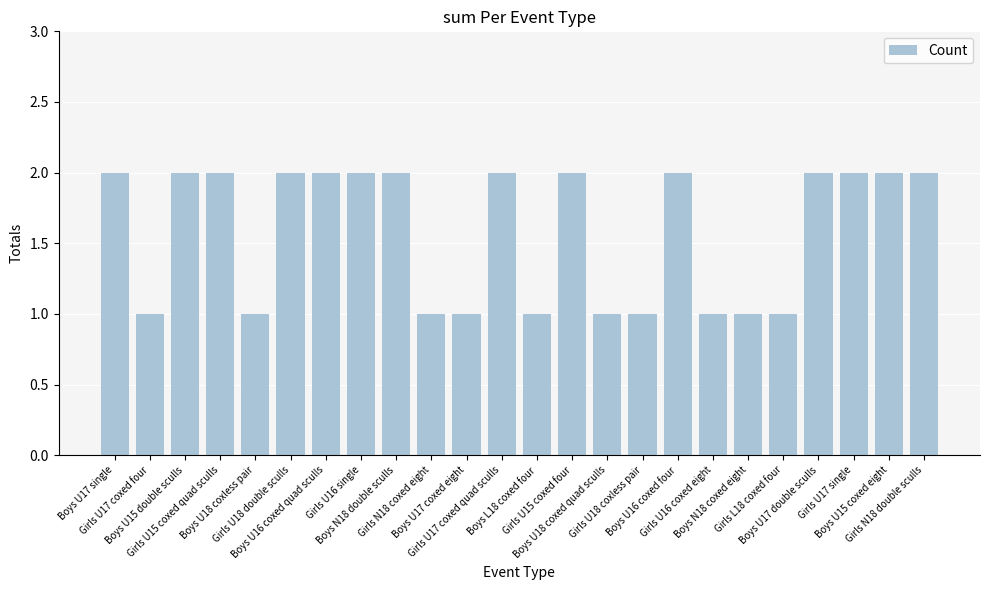

Does the chart contain stacked bars?

No